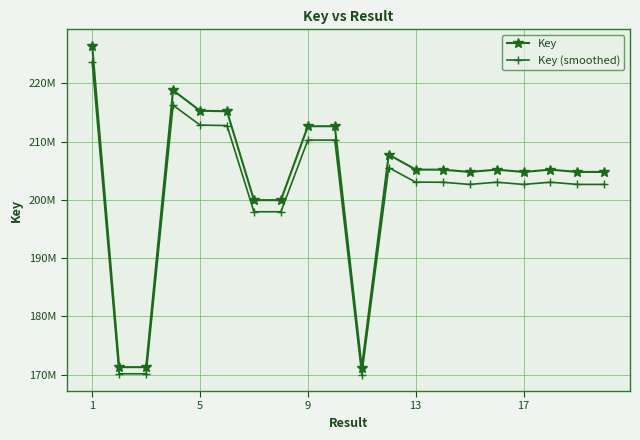

What is the minimum value for Key (smoothed)?

170006693.4